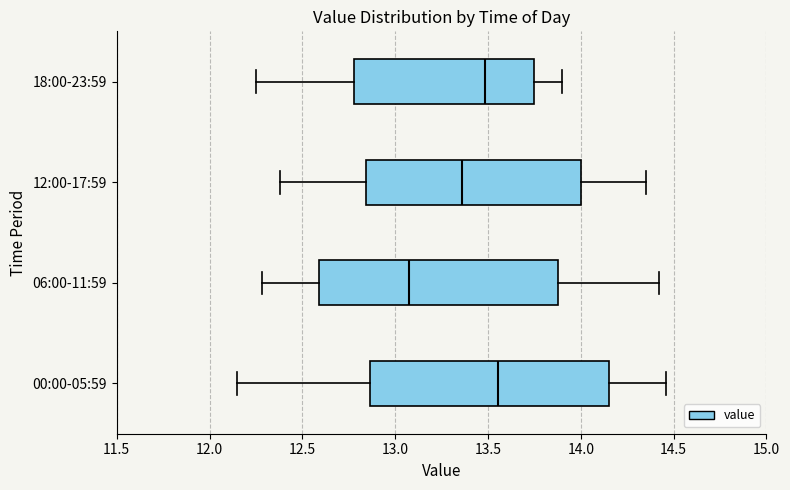

Reading bottom to top, transcribe this box plot: for each box, give where its median line is, the range the box spans, and where its two whiskers end, as read against the x-axis. The values are not printed on the chart, so give them approximately, as read against the axis.

00:00-05:59: median 13.55, box 12.85 to 14.15, whiskers 12.15 to 14.45
06:00-11:59: median 13.10, box 12.60 to 13.90, whiskers 12.30 to 14.40
12:00-17:59: median 13.35, box 12.85 to 14.00, whiskers 12.40 to 14.35
18:00-23:59: median 13.50, box 12.80 to 13.75, whiskers 12.25 to 13.90